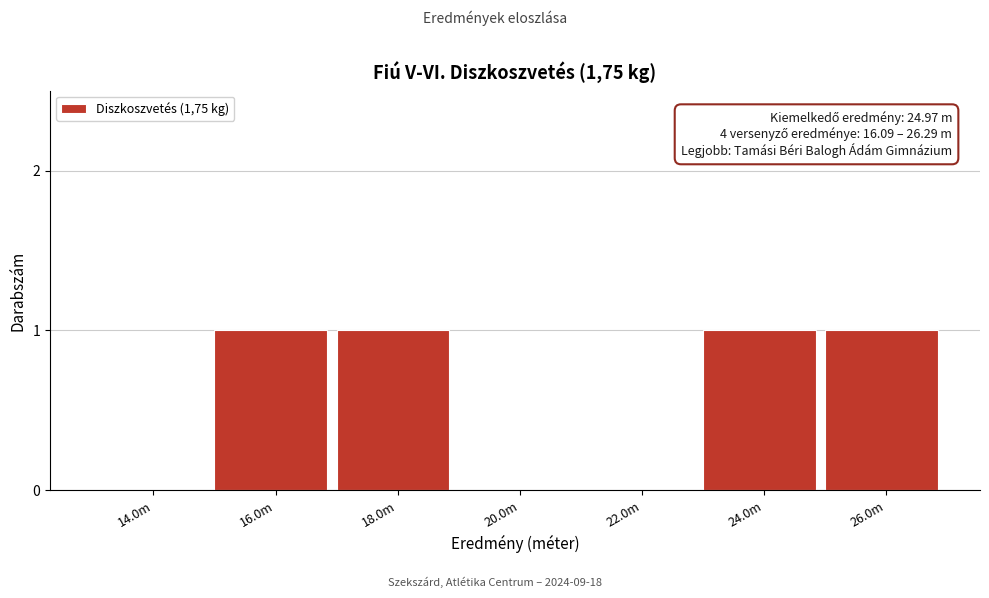

True or false: the data shows -1 at 20.0m.

False